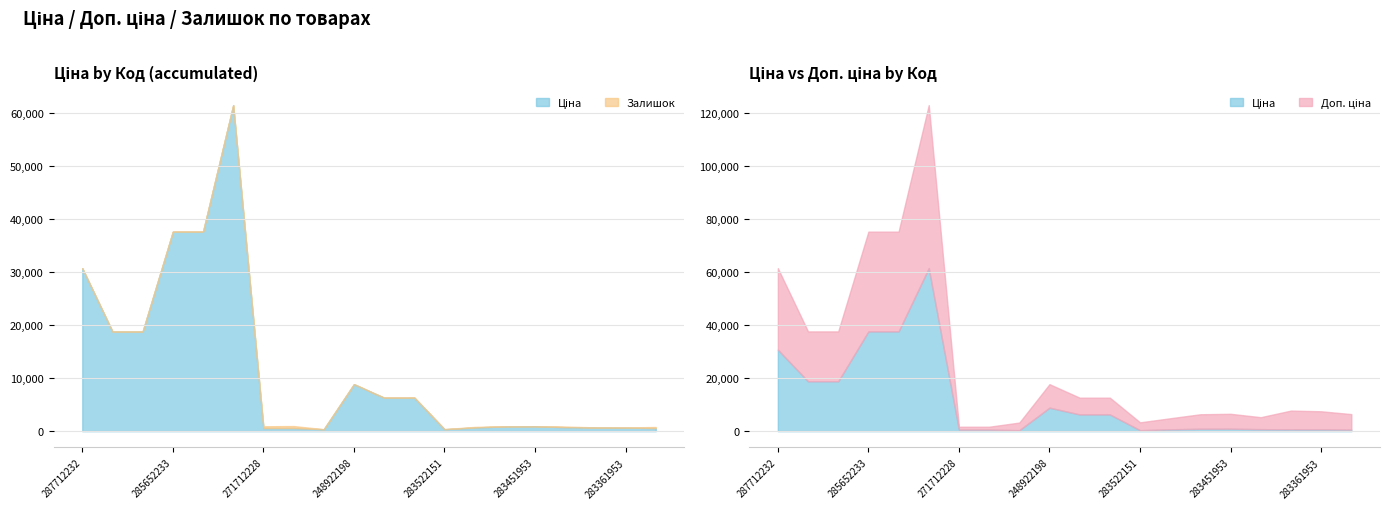

How many interior local peaks does the Залишок series have?

5